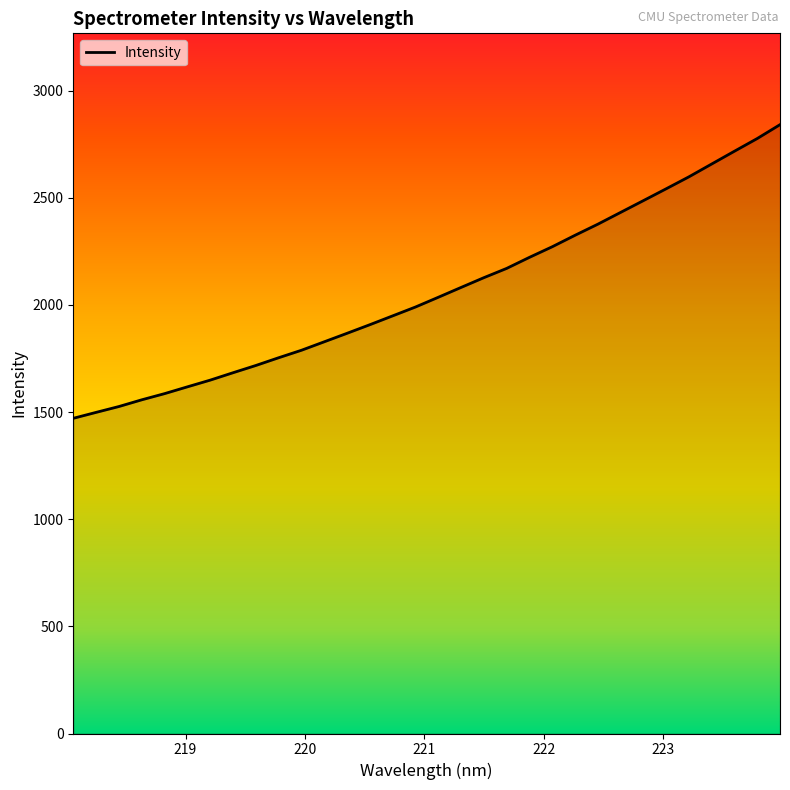

What is the minimum value shown in the chart?

1470.6